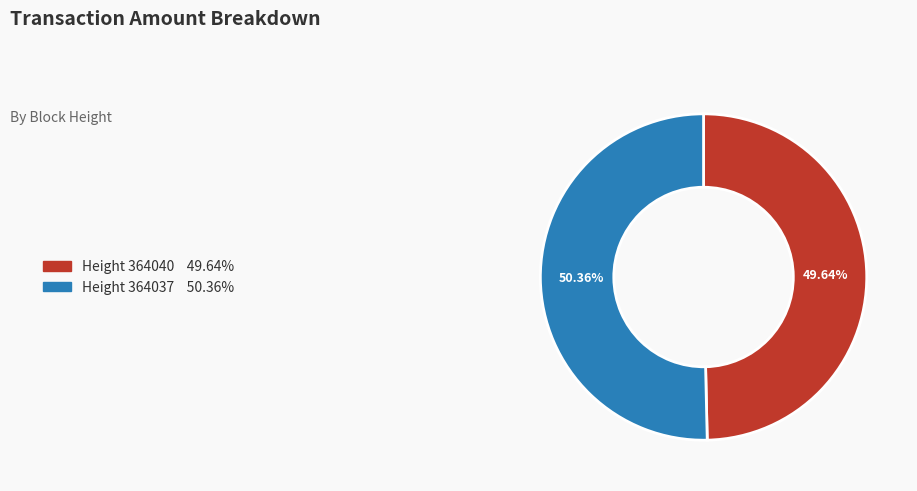

Which category accounts for the majority?

364037